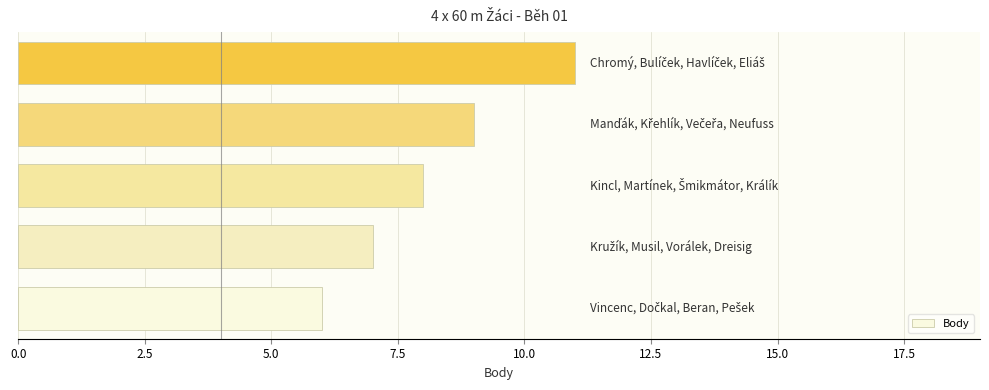

What is the average value?

8